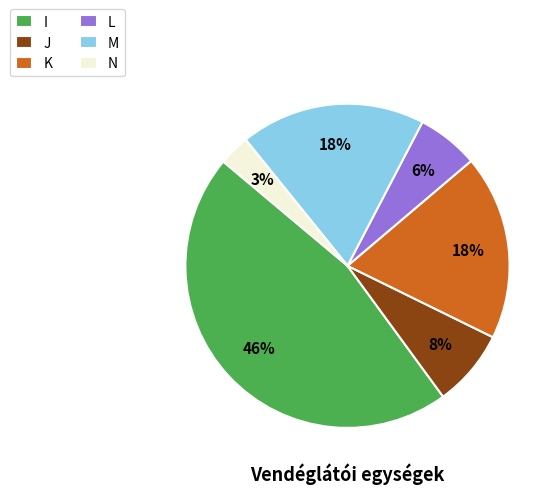

The I slice represents 32% of the pie. True or false?

False